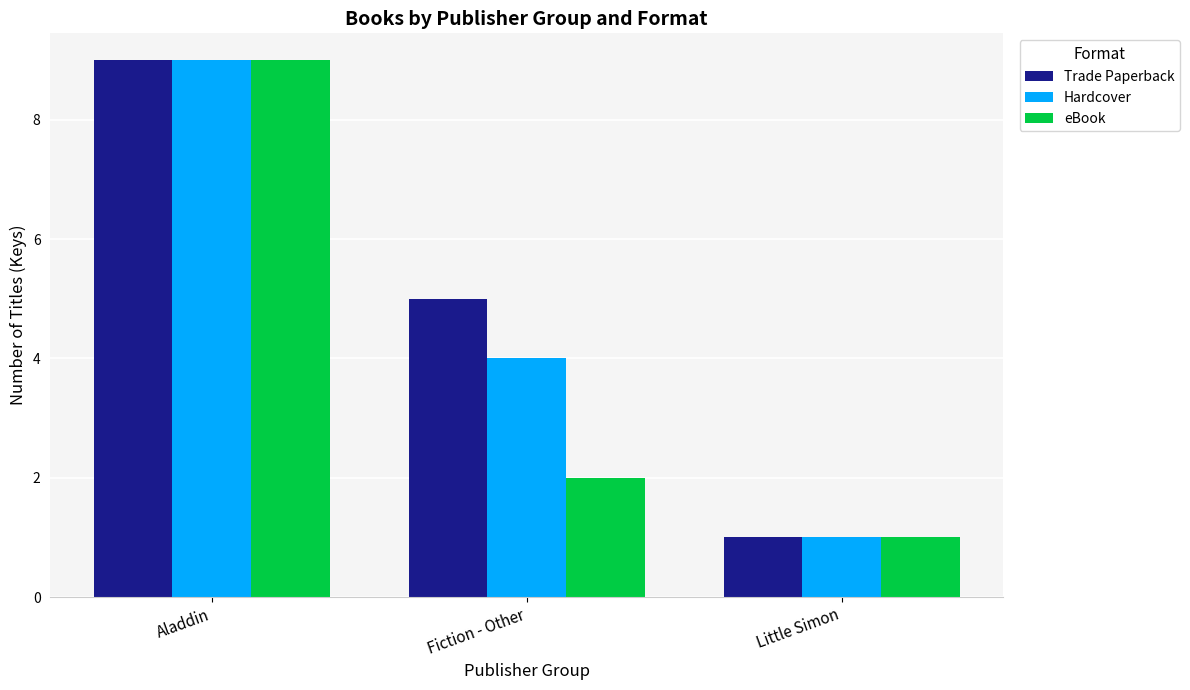

At which label is Hardcover closest to 5?

Fiction - Other